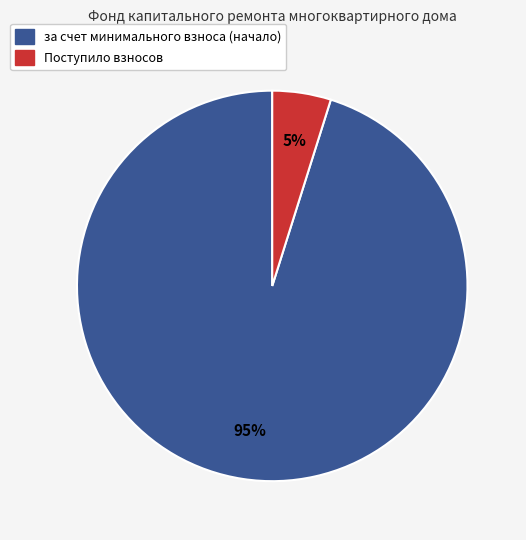

Rank the categories by value from lowest to highest.

Поступило взносов, за счет минимального взноса (начало)